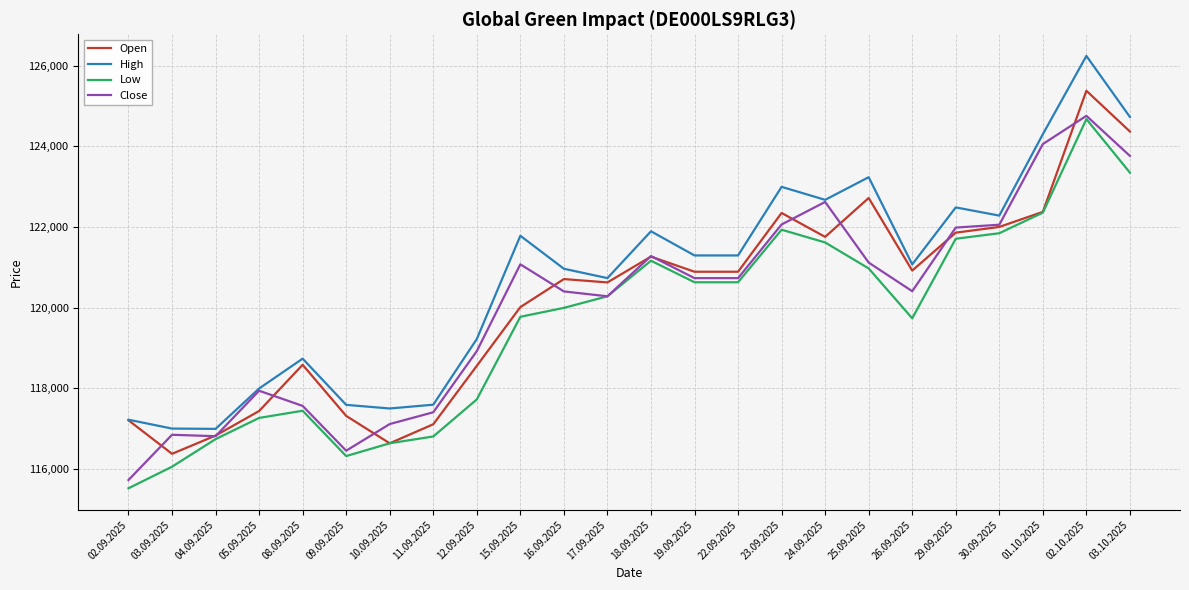

Rank the series at 22.09.2025 from lowest to highest value.

Low, Close, Open, High